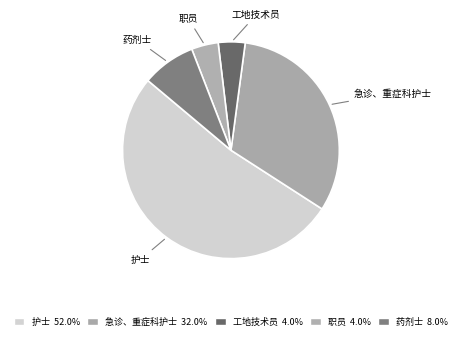

Which slice is the largest?

护士